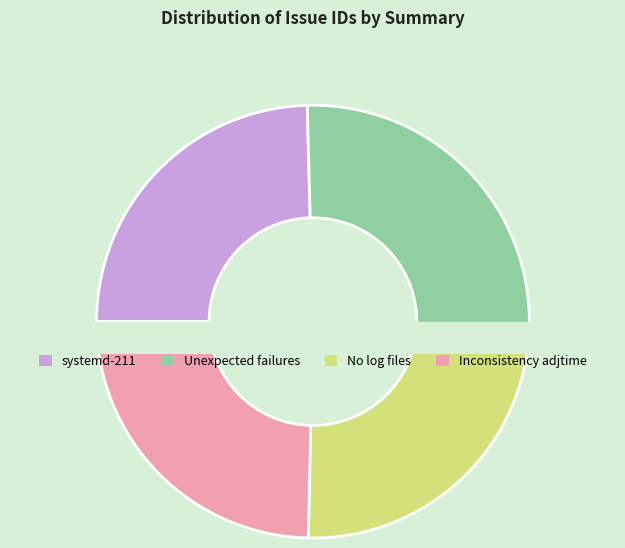

Count the number of slices in the pie.

4